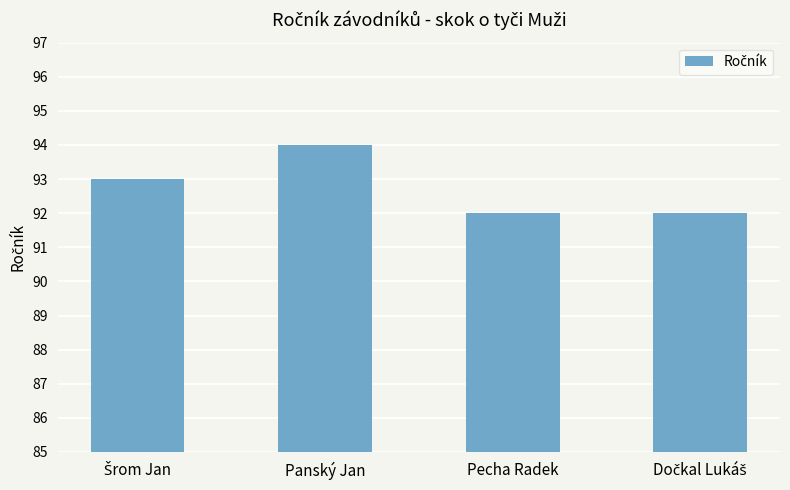

What is the approximate value at Pecha Radek?

92